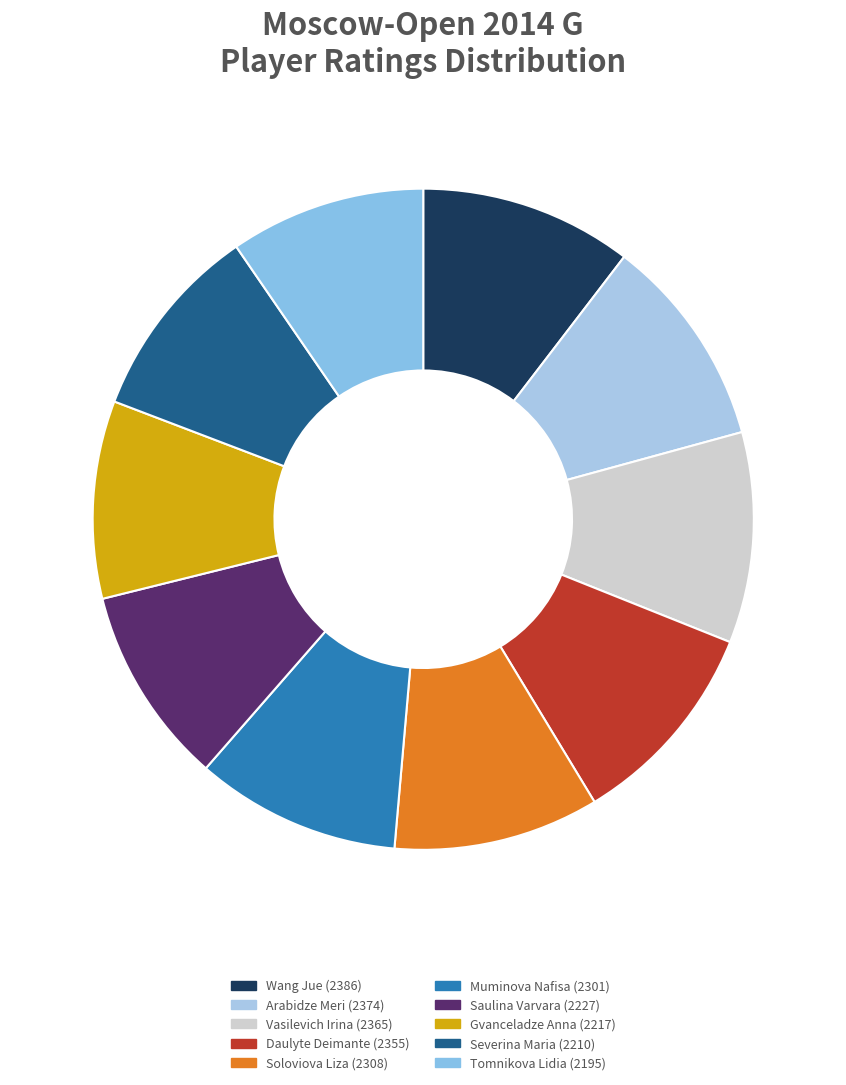

Combined, do Muminova Nafisa and Soloviova Liza account for over 50%?

No